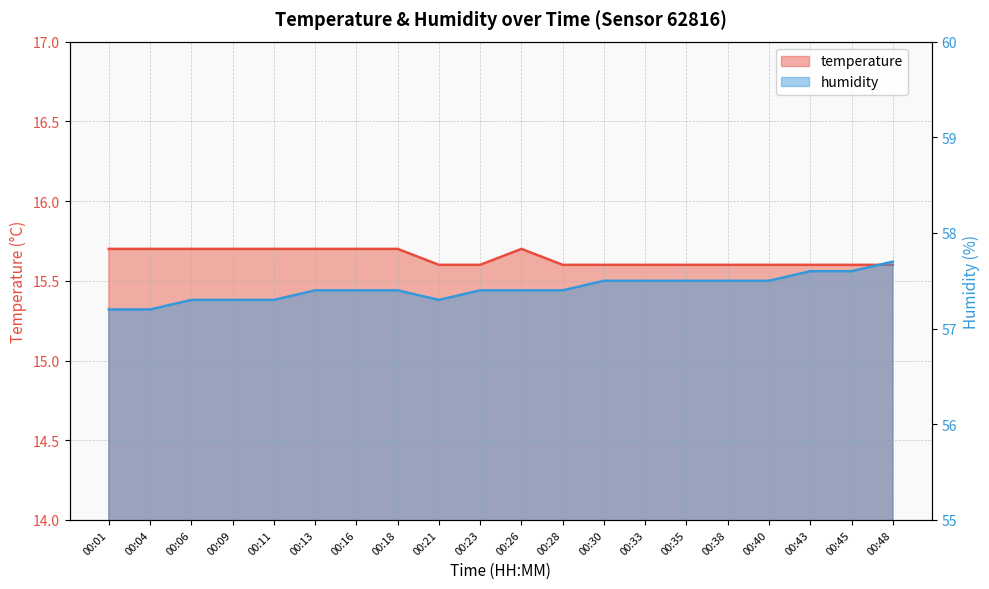

The humidity series shows 57.5 at 00:40. True or false?

True